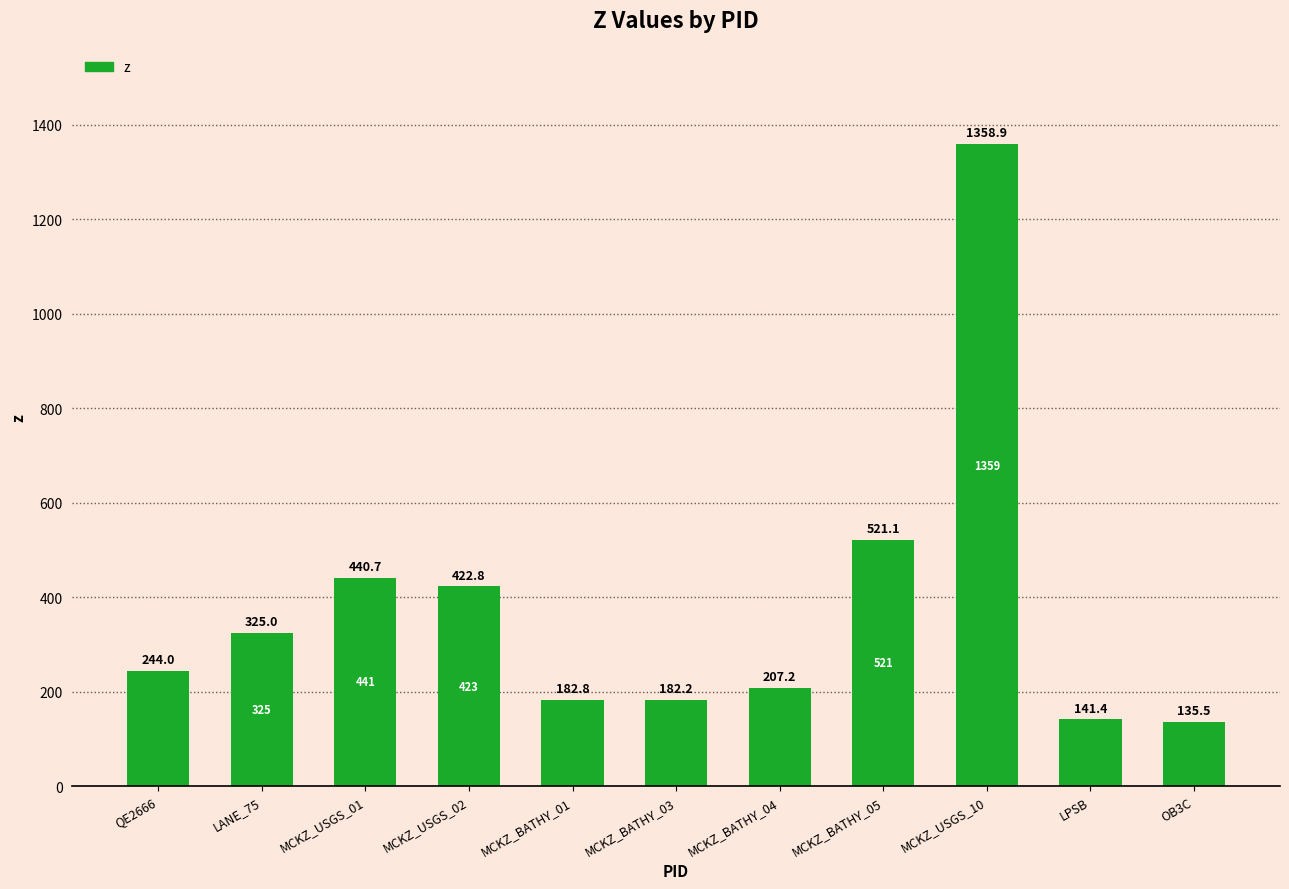

Is it true that the value at MCKZ_BATHY_05 is 853.2?

False